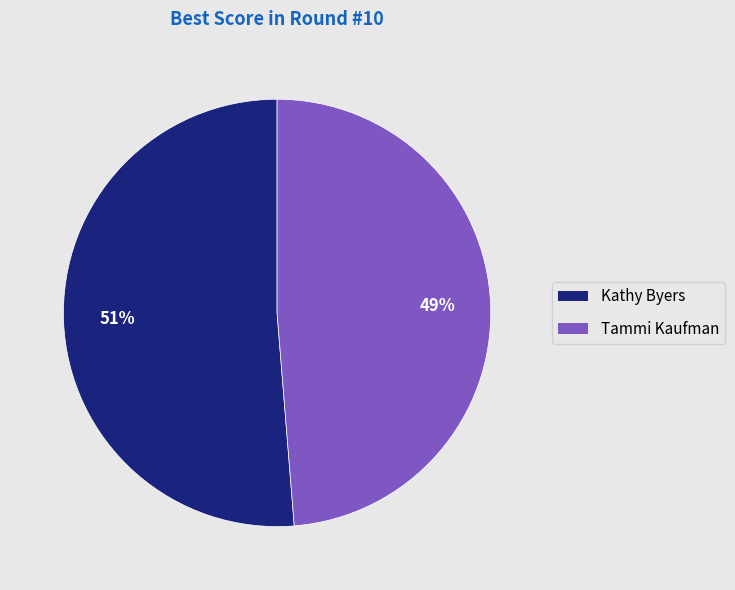

How many segments does this pie chart have?

2